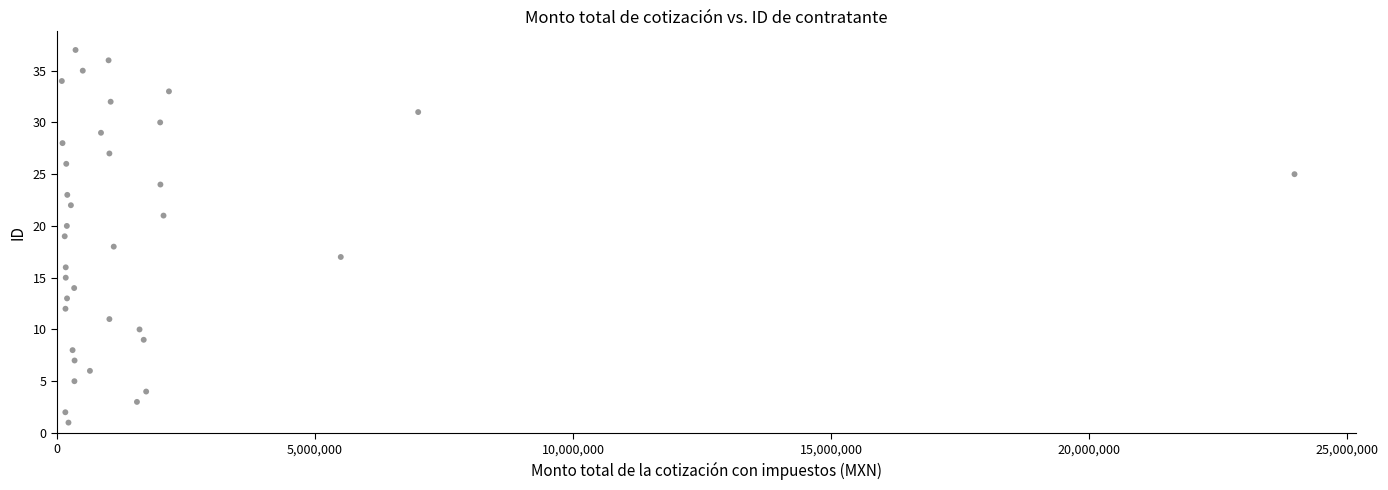

What is the range of Y values (max minus min)?

36